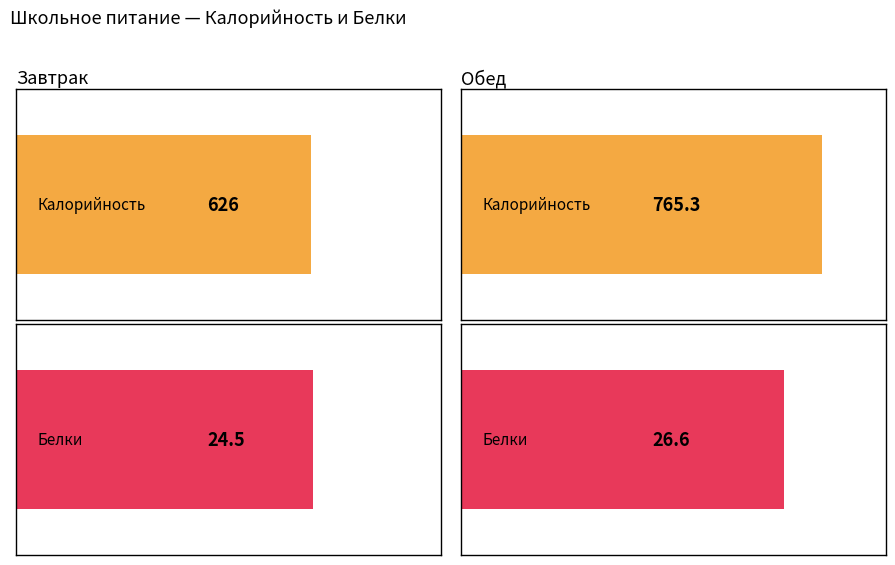

Which series has the largest total across all categories?

Калорийность